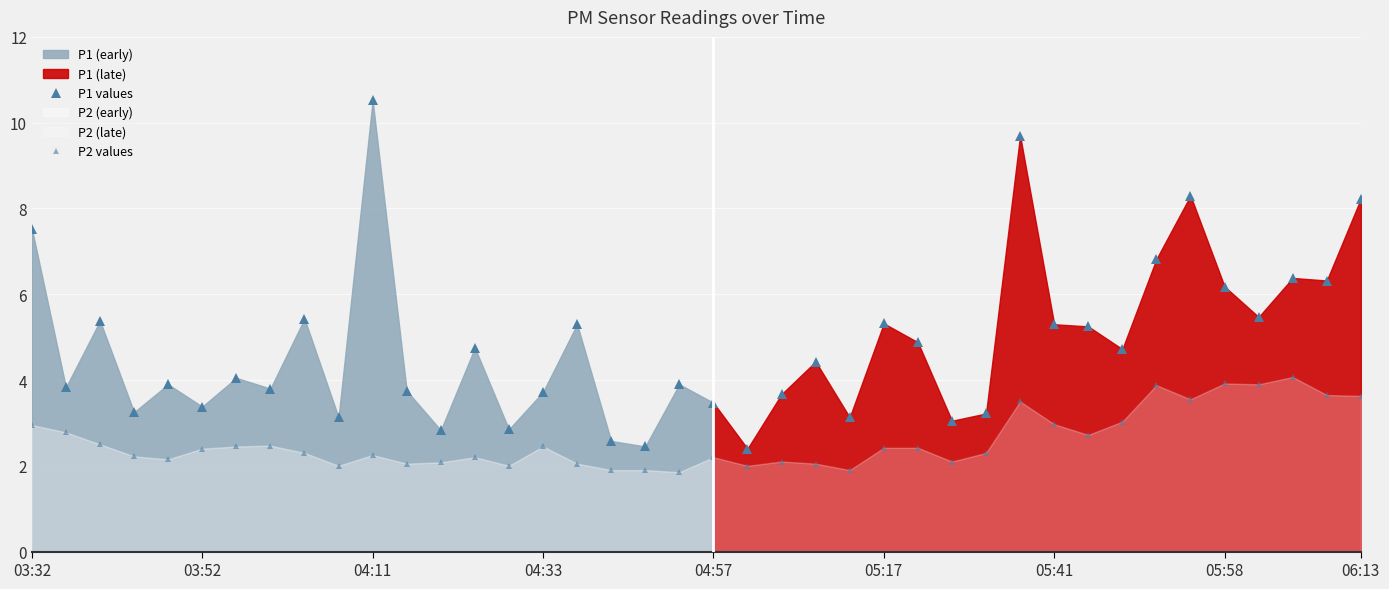

What is the highest value of the P2 values series?

4.1